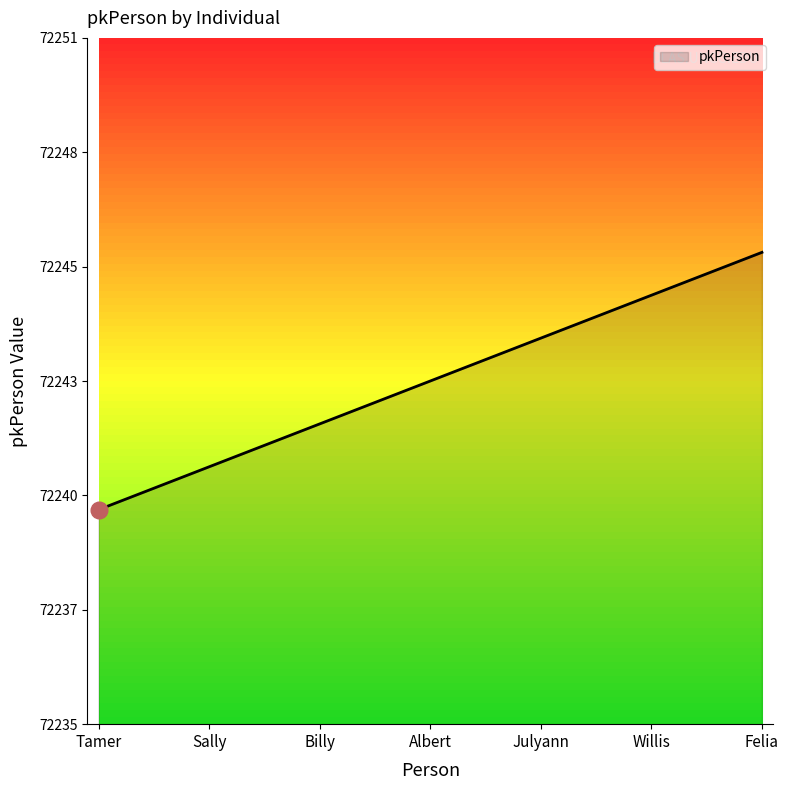

Which has a higher value, Sally or Tamer?

Sally